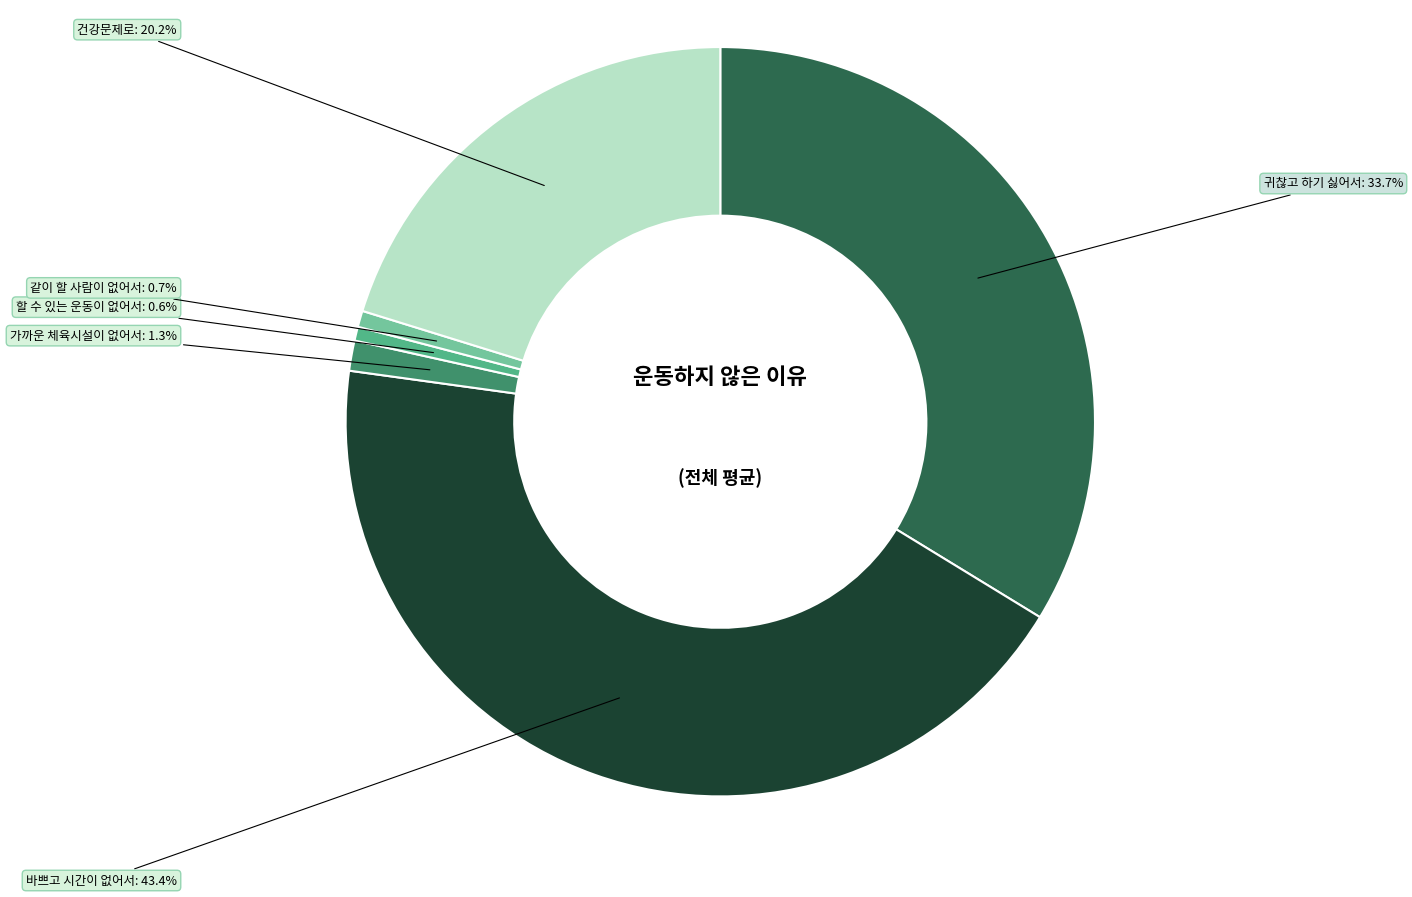

Is it true that 귀찮고 하기 싫어서 is 24% of the pie?

False